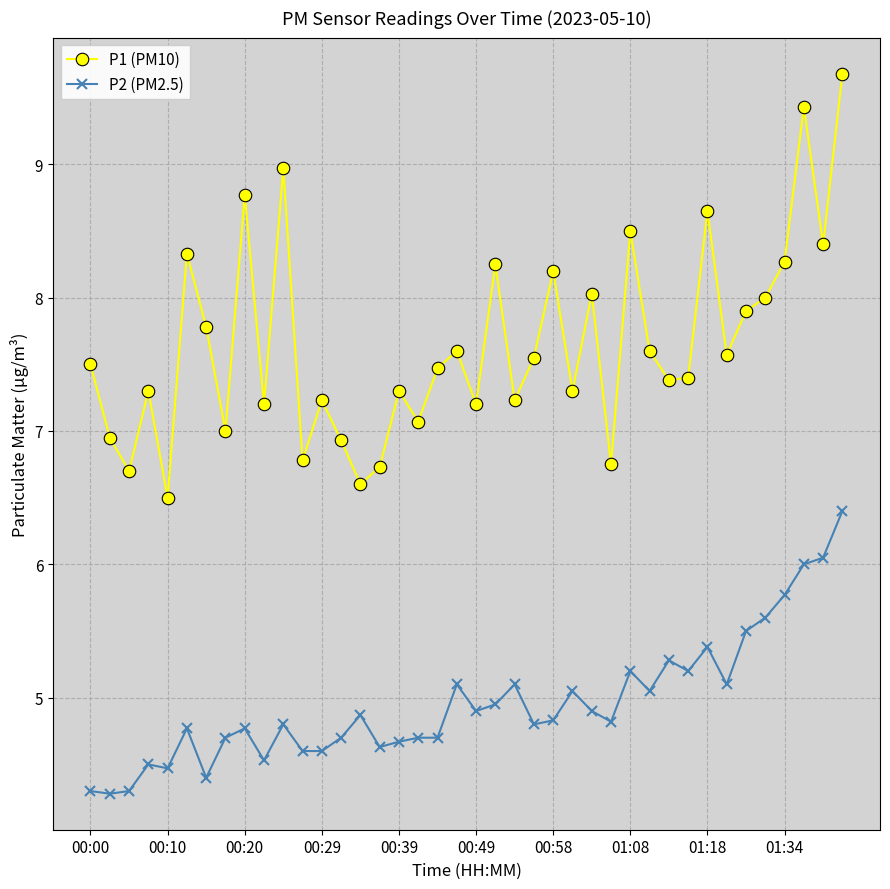

What is the value of the P2 (PM2.5) point at the 31st from the left?

5.3